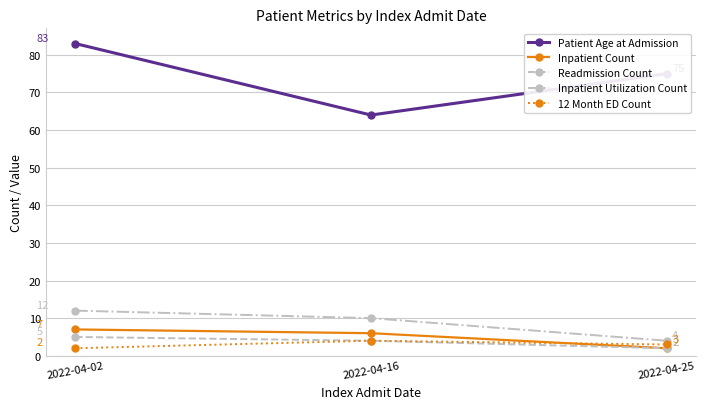

What are all the series names shown in the legend?

Patient Age at Admission, Inpatient Count, Readmission Count, Inpatient Utilization Count, 12 Month ED Count